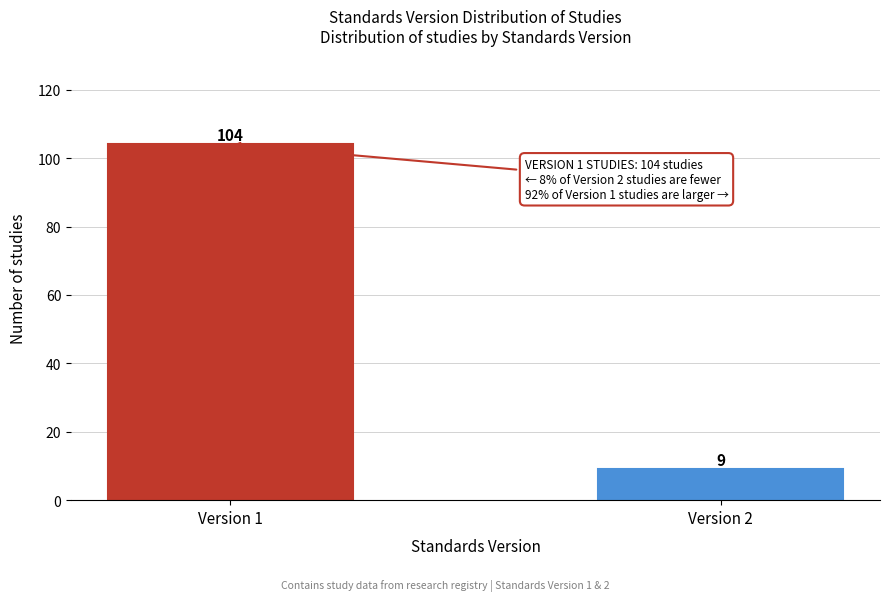

Reading left to right, extract all data points from this chart.

104	9